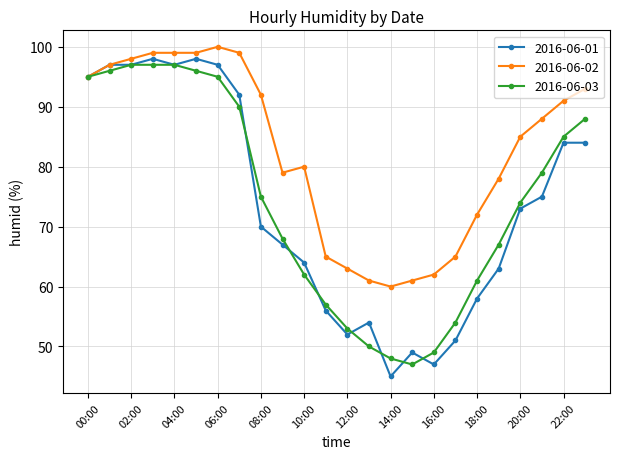

What is the value of the 2016-06-03 point at the 17th from the left?

49